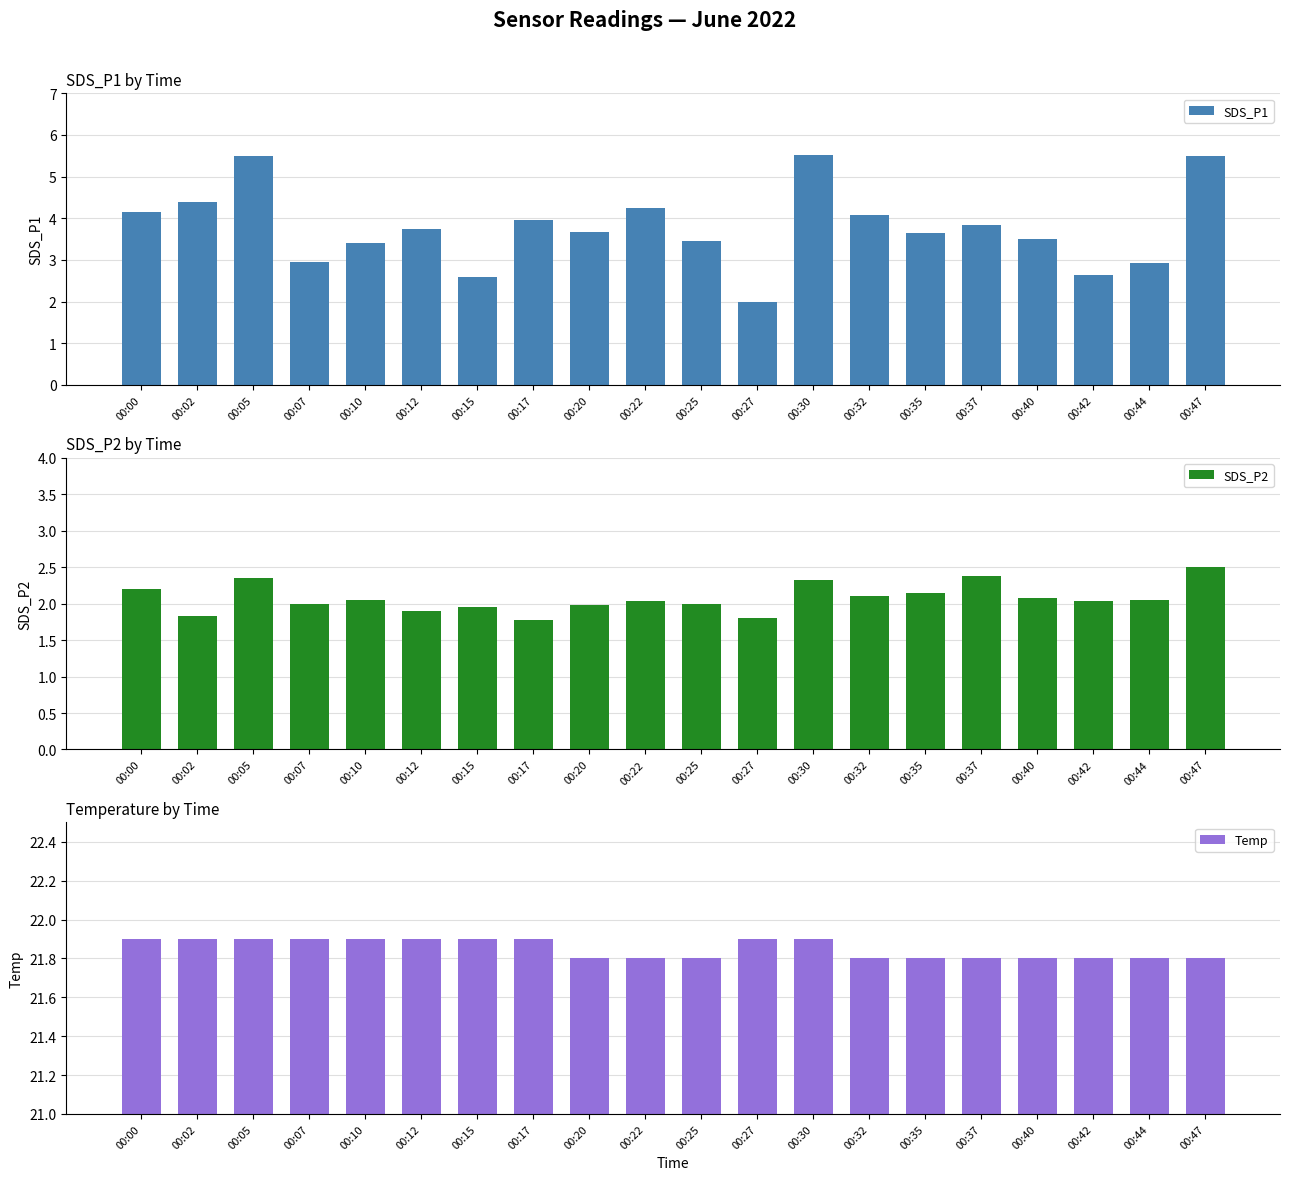

What is the smallest value displayed?

1.8